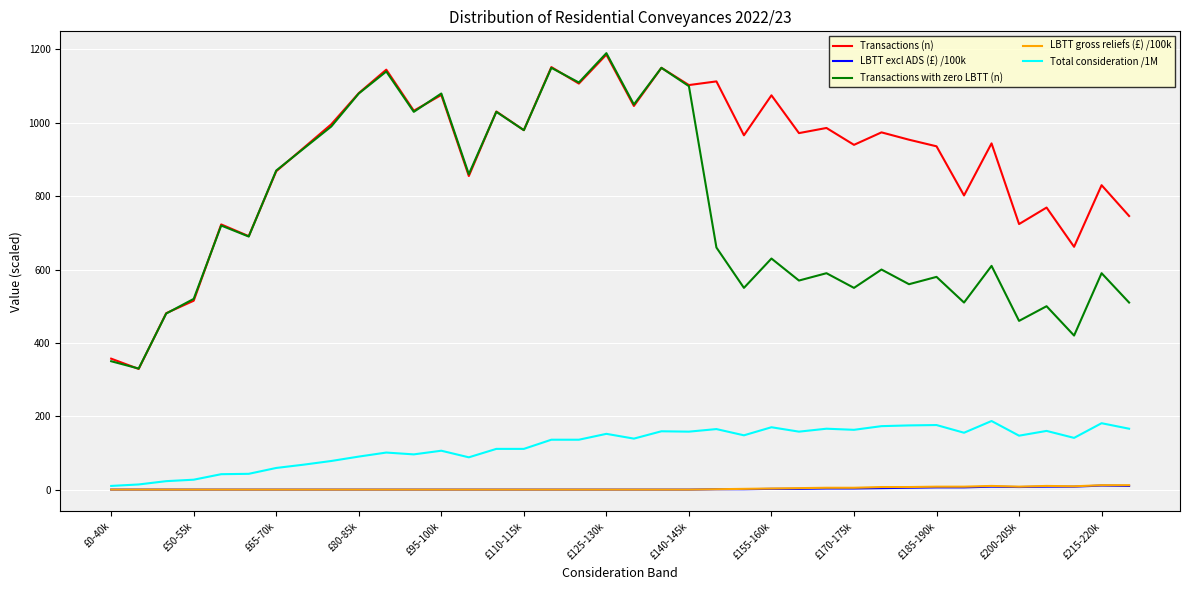

True or false: LBTT gross reliefs (£) /100k and Transactions (n) intersect in this chart.

False